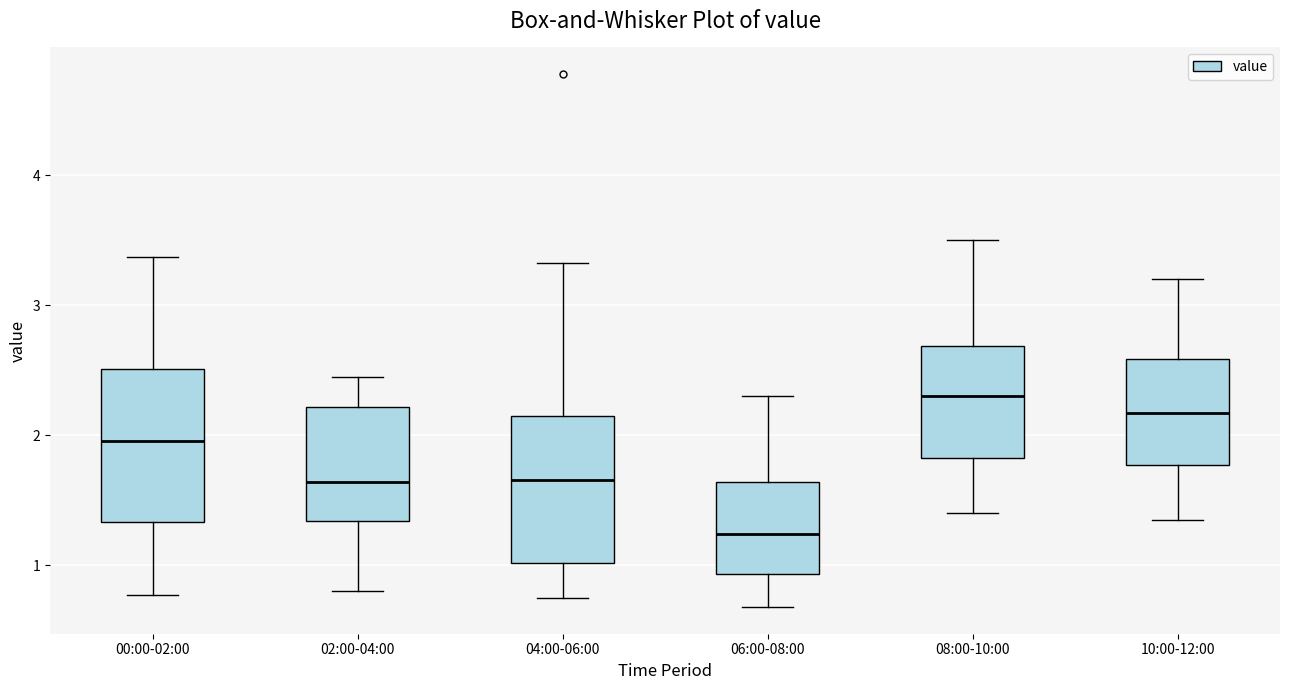

Reading left to right, read every box against the y-axis: the position of its median line, the range the box covers, and the ends of its whiskers. The values are not printed on the chart, so give them approximately, as read against the axis.

00:00-02:00: median 2.0, box 1.3 to 2.5, whiskers 0.8 to 3.4
02:00-04:00: median 1.6, box 1.3 to 2.2, whiskers 0.8 to 2.5
04:00-06:00: median 1.7, box 1.0 to 2.1, whiskers 0.8 to 3.3
06:00-08:00: median 1.2, box 0.9 to 1.6, whiskers 0.7 to 2.3
08:00-10:00: median 2.3, box 1.8 to 2.7, whiskers 1.4 to 3.5
10:00-12:00: median 2.2, box 1.8 to 2.6, whiskers 1.4 to 3.2